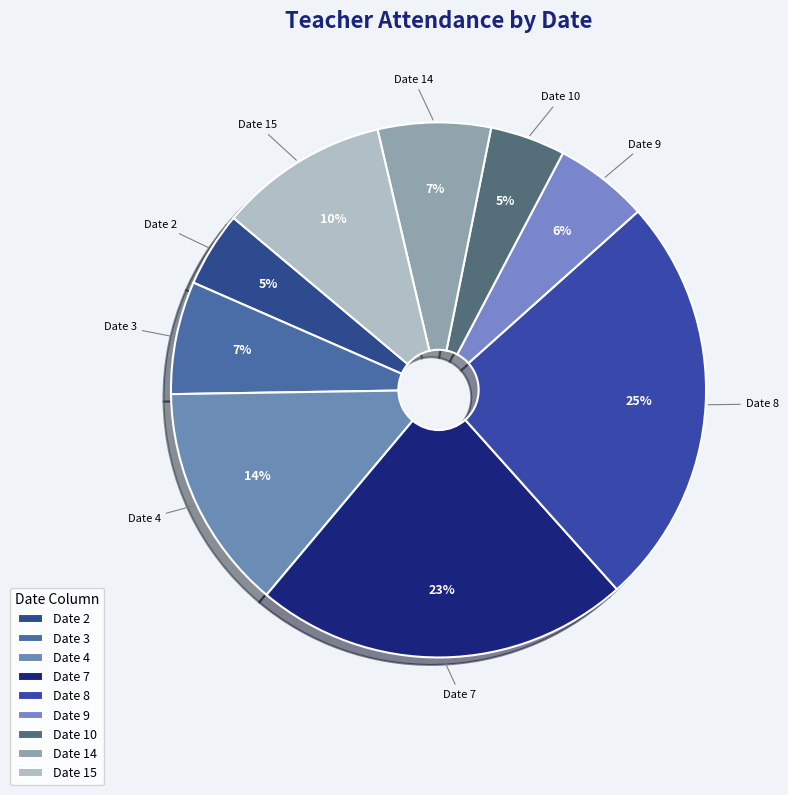

The Date 14 slice represents 1% of the pie. True or false?

False